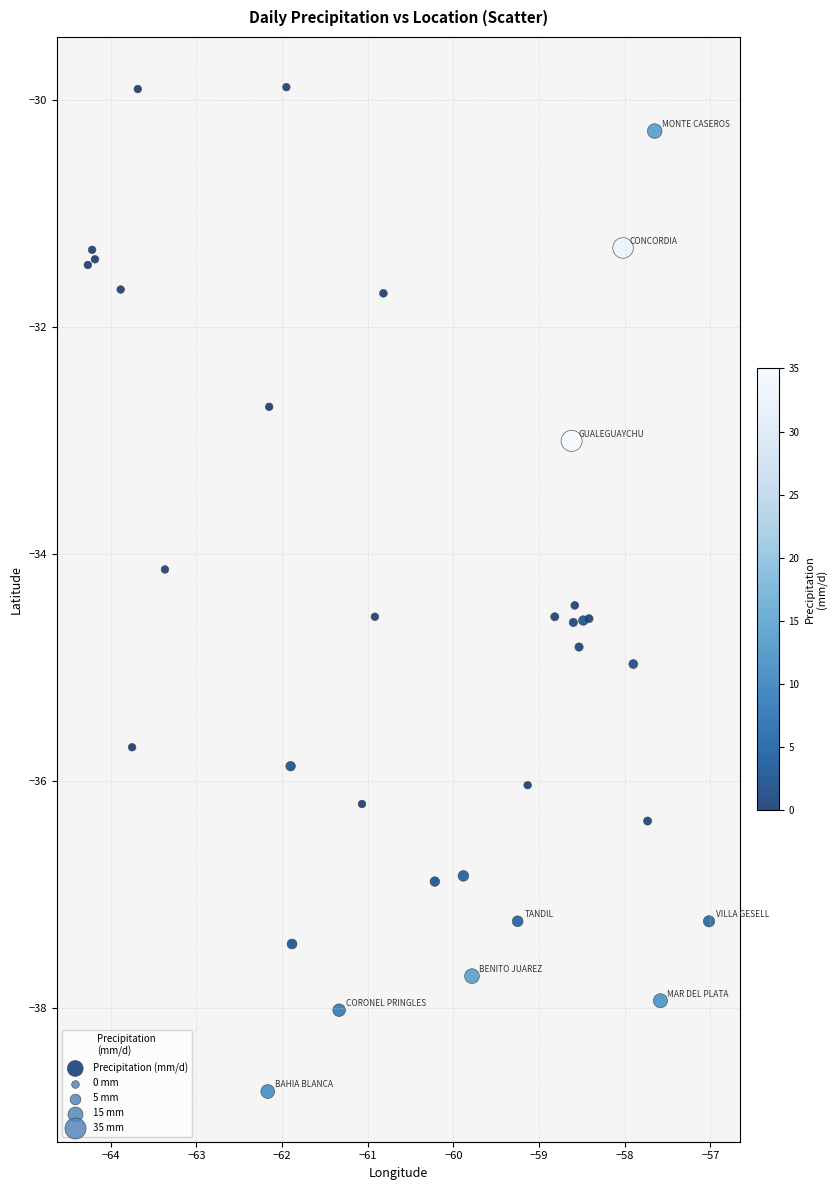

What Y value in the scatter plot is closest to -34?

-34.1